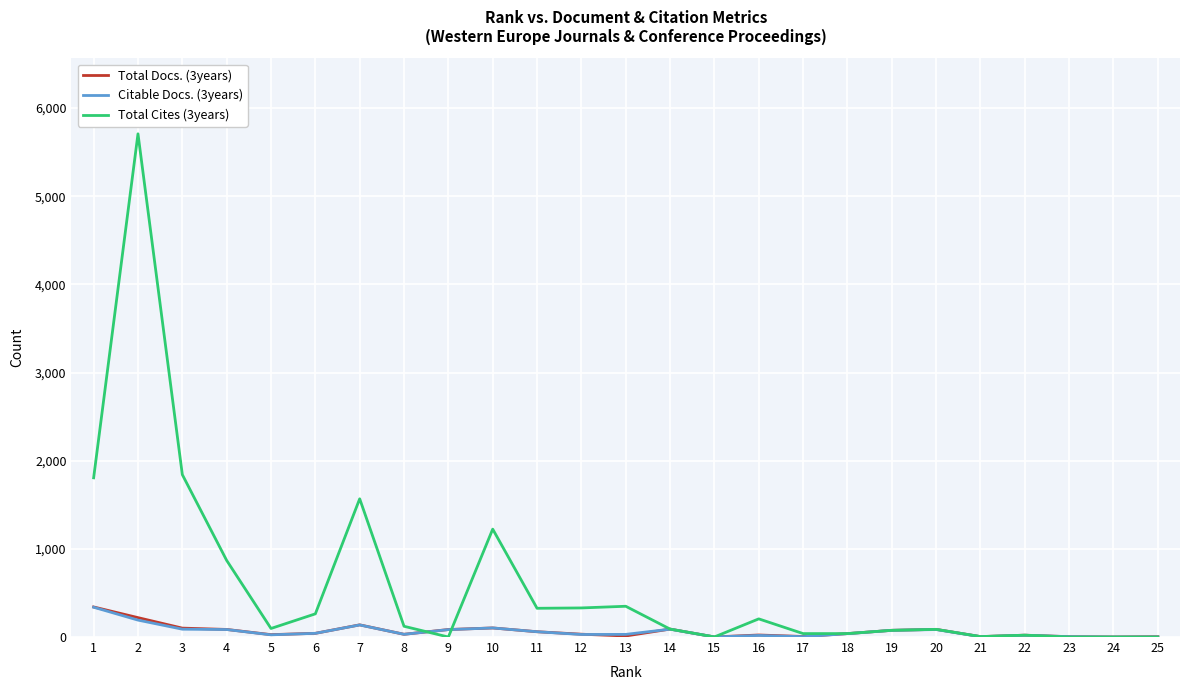

True or false: Citable Docs. (3years) and Total Cites (3years) cross at least once.

True